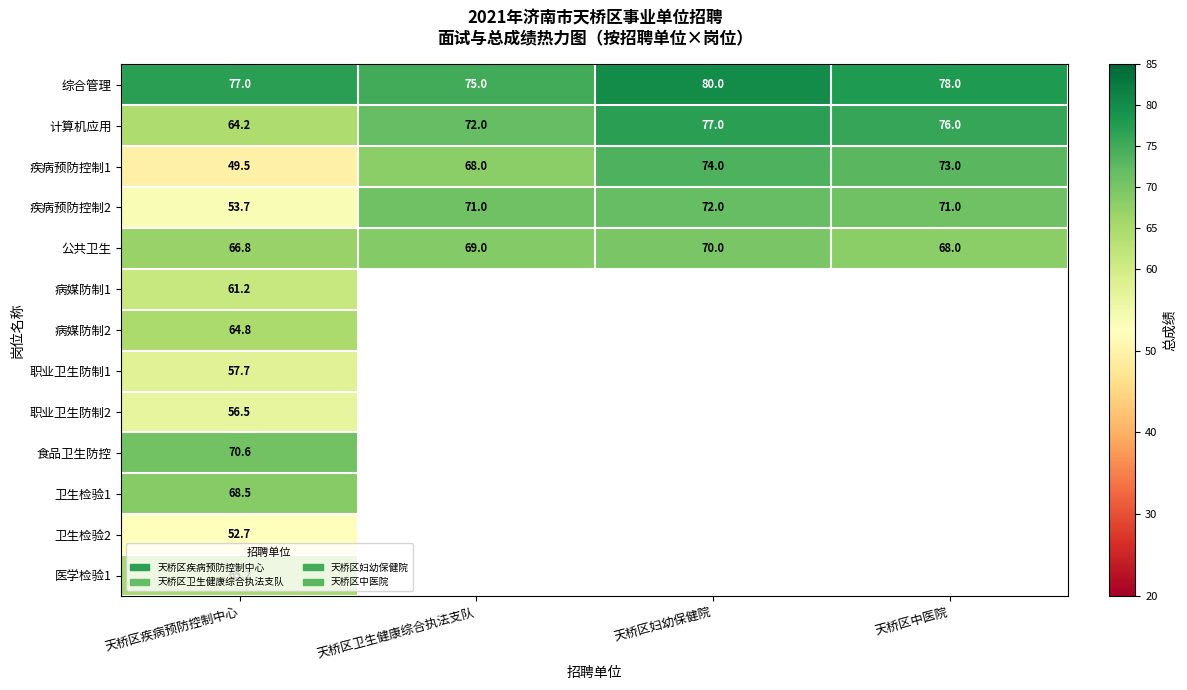

At which label does 公共卫生 reach its peak?

天桥区妇幼保健院